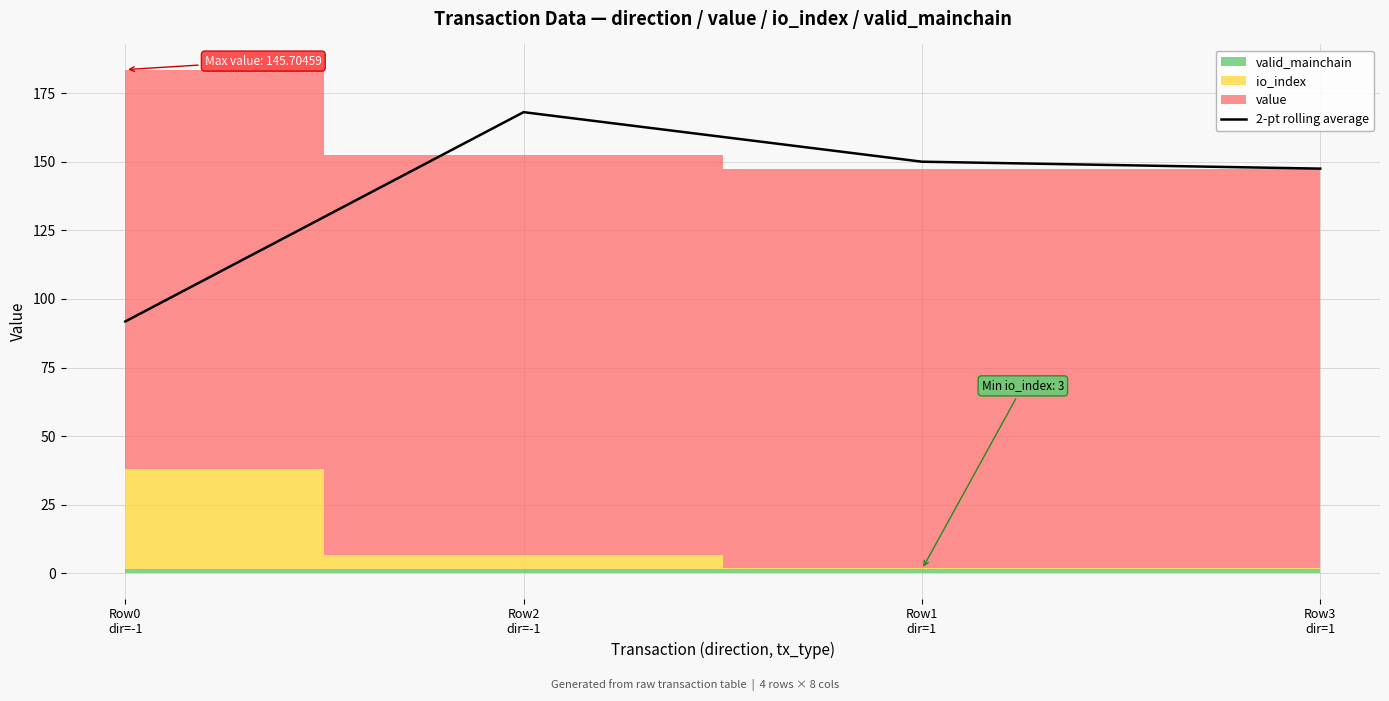

What is the difference between the second highest and second lowest values?

2.5